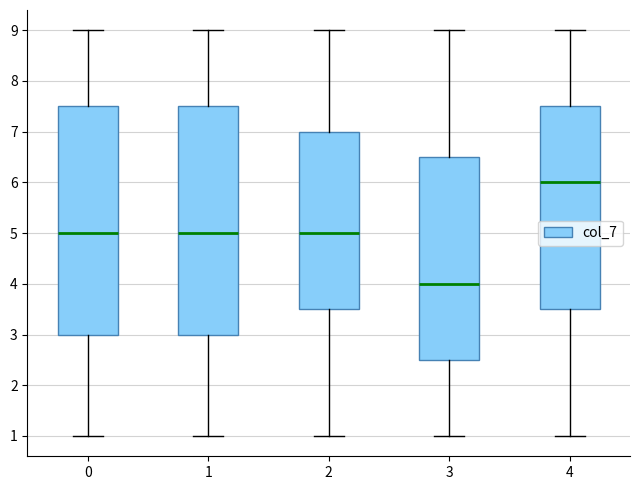

Reading left to right, transcribe this box plot: for each box, give where its median line is, the range the box spans, and where its two whiskers end, as read against the y-axis. The values are not printed on the chart, so give them approximately, as read against the axis.

0: median 5.0, box 3.0 to 7.5, whiskers 1.0 to 9.0
1: median 5.0, box 3.0 to 7.5, whiskers 1.0 to 9.0
2: median 5.0, box 3.5 to 7.0, whiskers 1.0 to 9.0
3: median 4.0, box 2.5 to 6.5, whiskers 1.0 to 9.0
4: median 6.0, box 3.5 to 7.5, whiskers 1.0 to 9.0